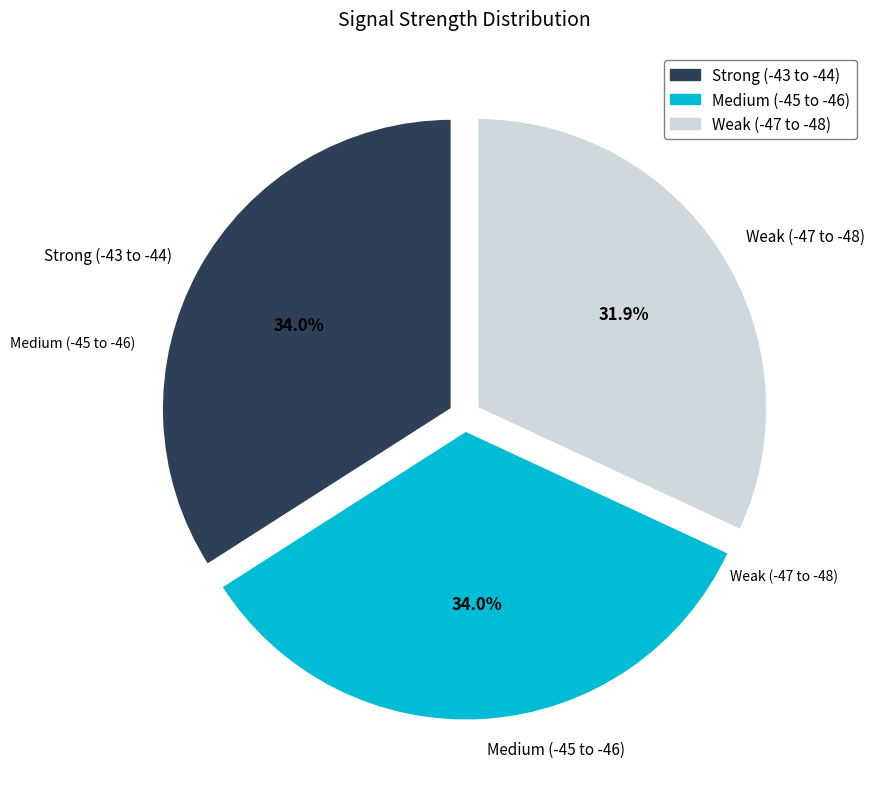

Is there any slice that represents more than half of the pie?

No